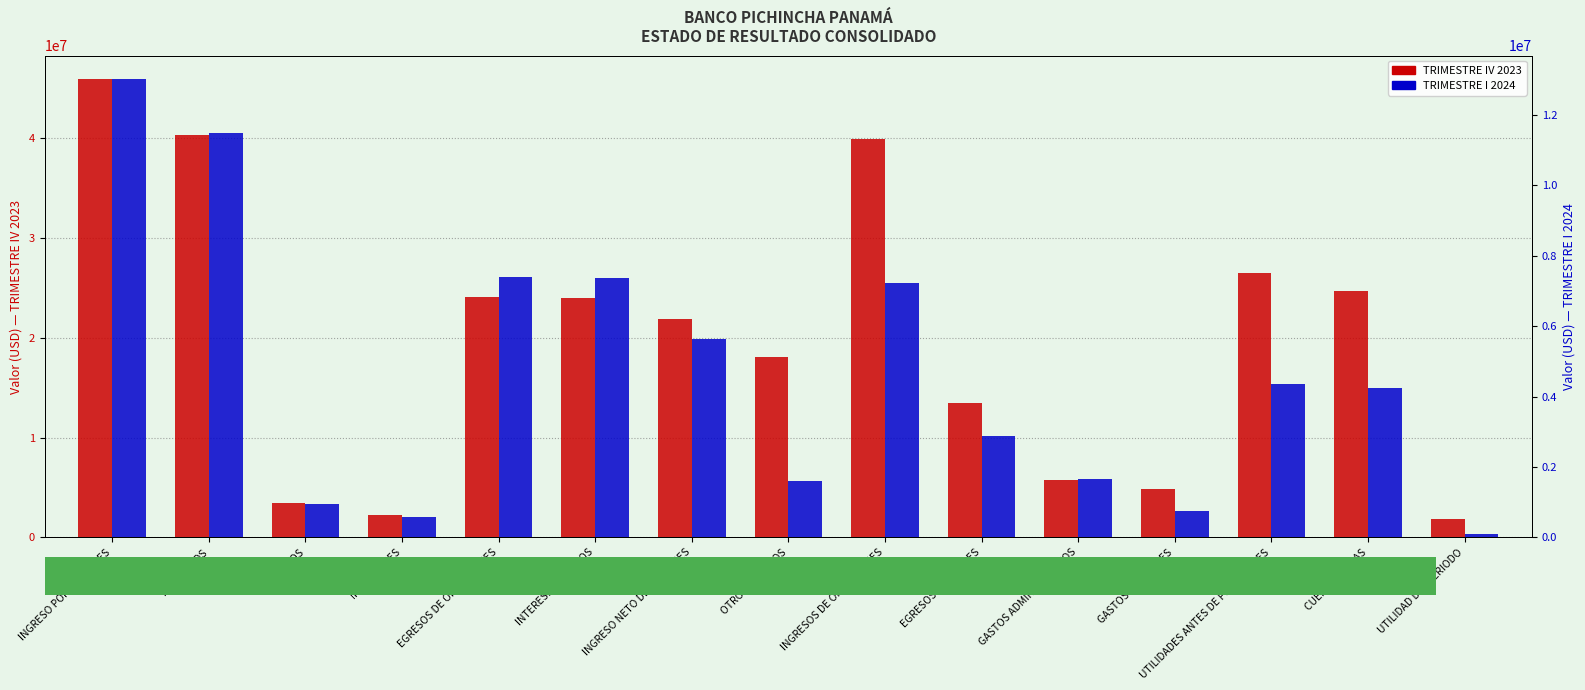

The TRIMESTRE IV 2023 series shows 3401585.6 at DEPOSITOS. True or false?

True